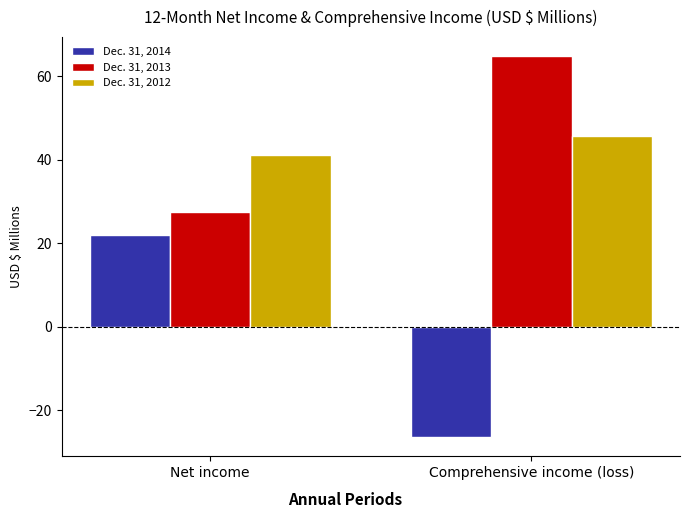

List the series in order of their peak value, highest first.

Dec. 31, 2013, Dec. 31, 2012, Dec. 31, 2014